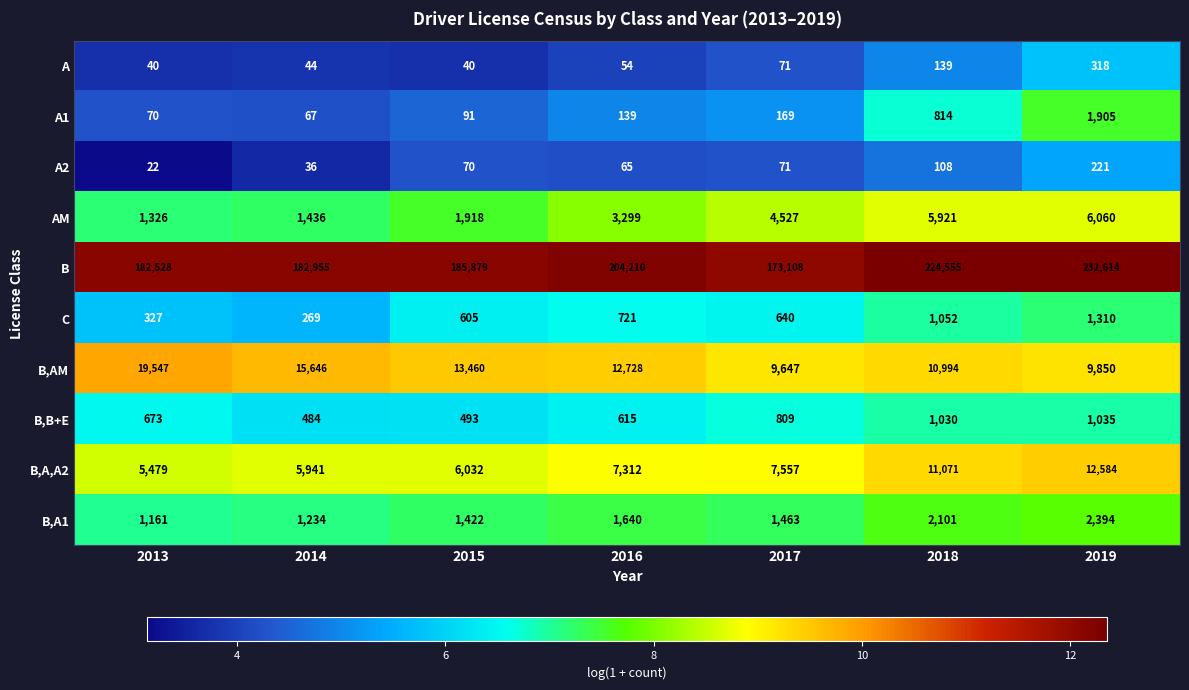

What is the difference between the B,A1 values at 2016 and 2015?

218